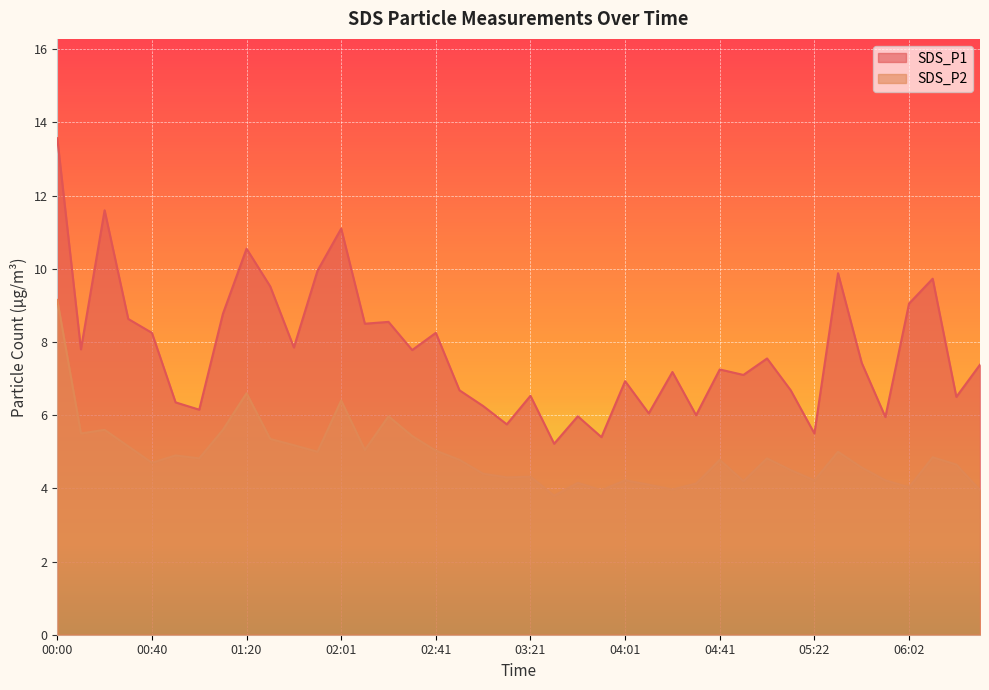

Reading left to right, list all the values displayed in this chart.

SDS_P1: 00:00=13.6	00:10=7.8	00:20=11.6	00:30=8.6	00:40=8.2	00:50=6.3	01:00=6.2	01:10=8.8	01:20=10.6	01:31=9.5	01:41=7.8	01:51=9.9	02:01=11.1	02:11=8.5	02:21=8.6	02:31=7.8	02:41=8.2	02:51=6.7	03:01=6.2	03:11=5.8	03:21=6.5	03:31=5.2	03:41=6.0	03:51=5.4	04:01=6.9	04:11=6.0	04:21=7.2	04:31=6.0	04:41=7.2	04:51=7.1	05:01=7.5	05:11=6.7	05:22=5.5	05:32=9.9	05:42=7.4	05:52=6.0	06:02=9.1	06:12=9.7	06:22=6.5	06:32=7.4
SDS_P2: 00:00=9.2	00:10=5.5	00:20=5.6	00:30=5.2	00:40=4.7	00:50=4.9	01:00=4.8	01:10=5.6	01:20=6.6	01:31=5.3	01:41=5.2	01:51=5.0	02:01=6.4	02:11=5.0	02:21=6.0	02:31=5.4	02:41=5.0	02:51=4.8	03:01=4.4	03:11=4.3	03:21=4.3	03:31=3.8	03:41=4.2	03:51=4.0	04:01=4.2	04:11=4.1	04:21=4.0	04:31=4.1	04:41=4.8	04:51=4.2	05:01=4.8	05:11=4.5	05:22=4.2	05:32=5.0	05:42=4.6	05:52=4.2	06:02=4.0	06:12=4.8	06:22=4.7	06:32=4.0